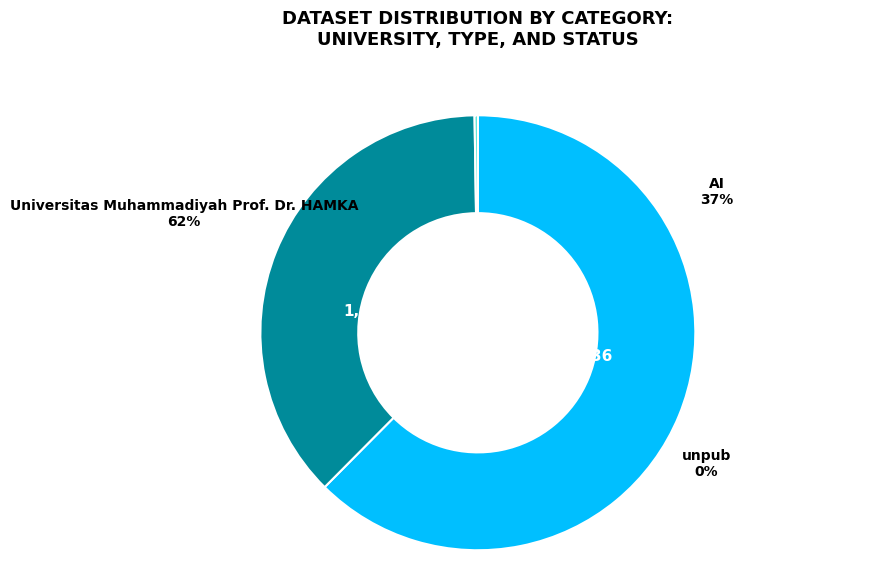

What percentage do unpub and AI together represent?

37.6%